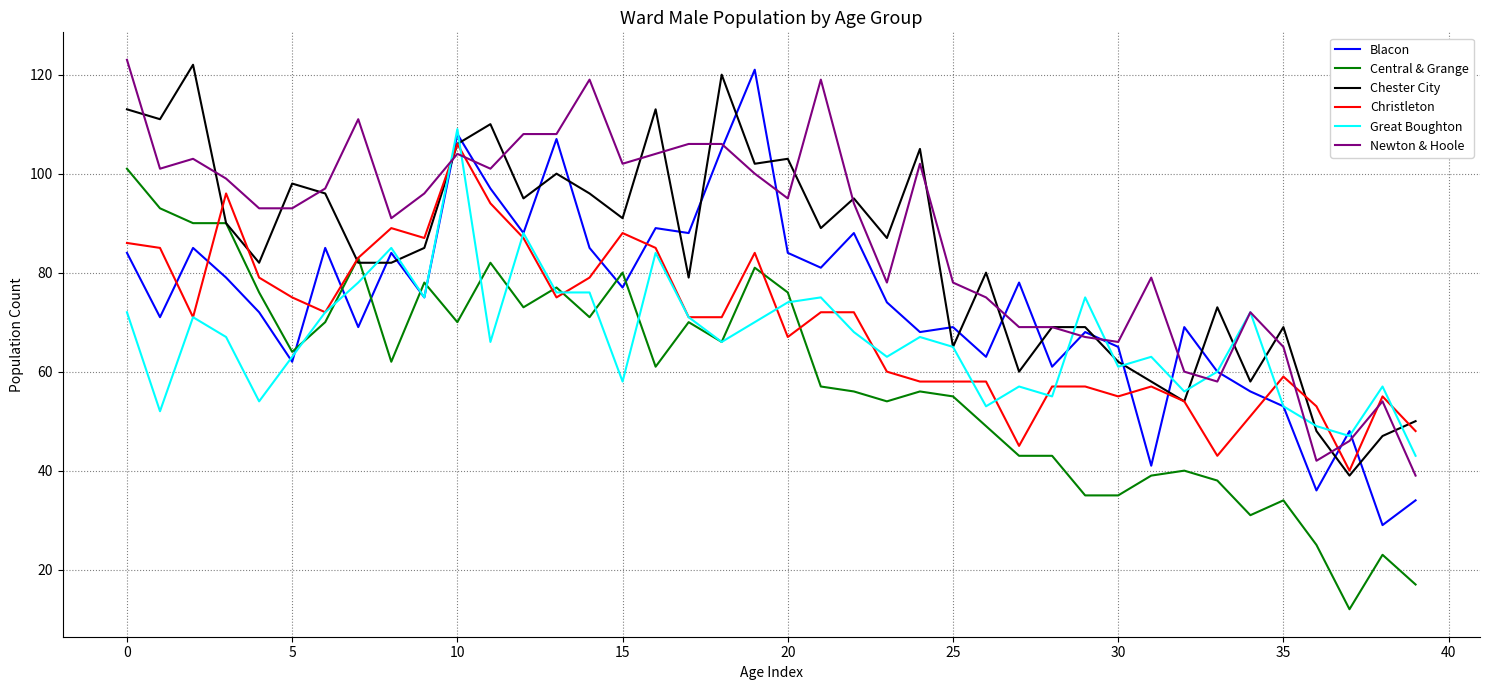

True or false: Great Boughton and Newton & Hoole cross at least once.

True